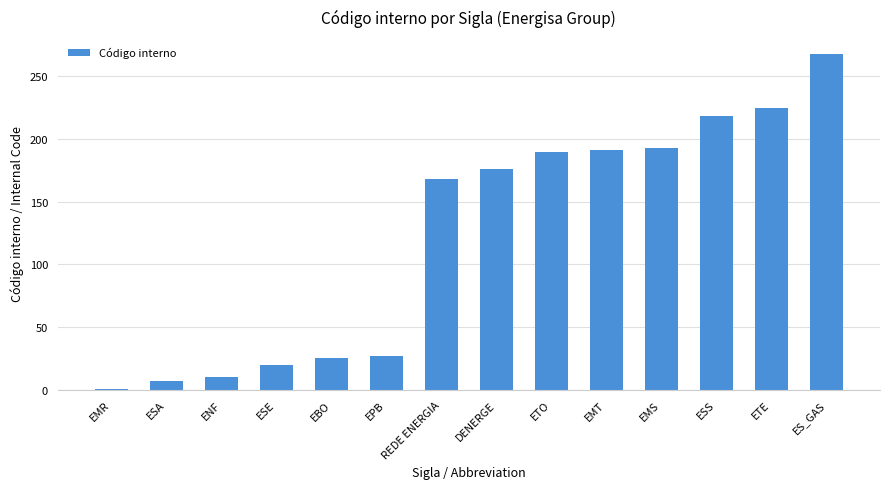

What is the minimum value shown in the chart?

1